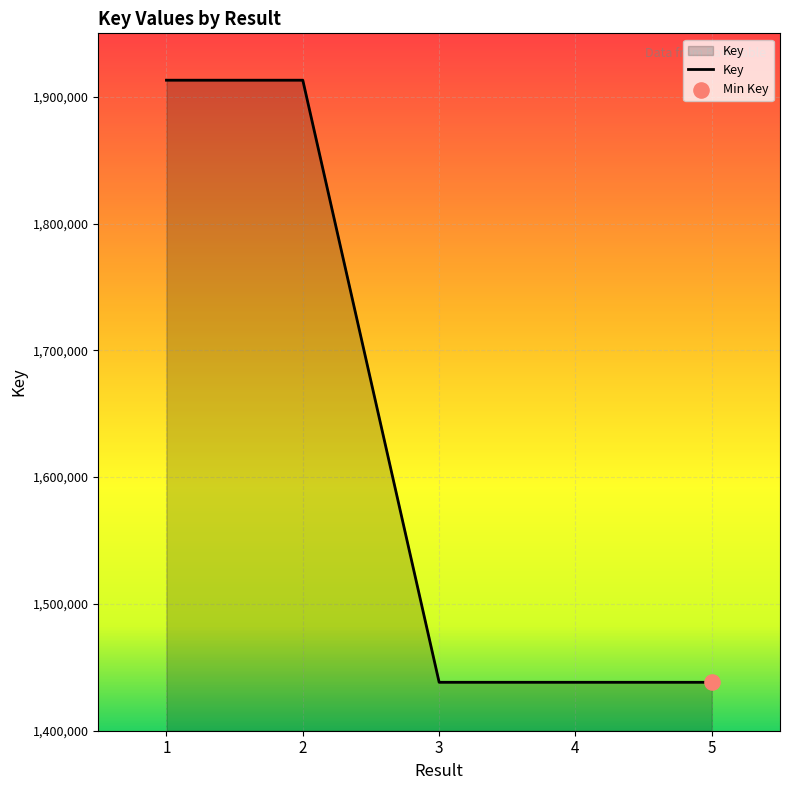

What is the change in value from 2 to 4?

-474834